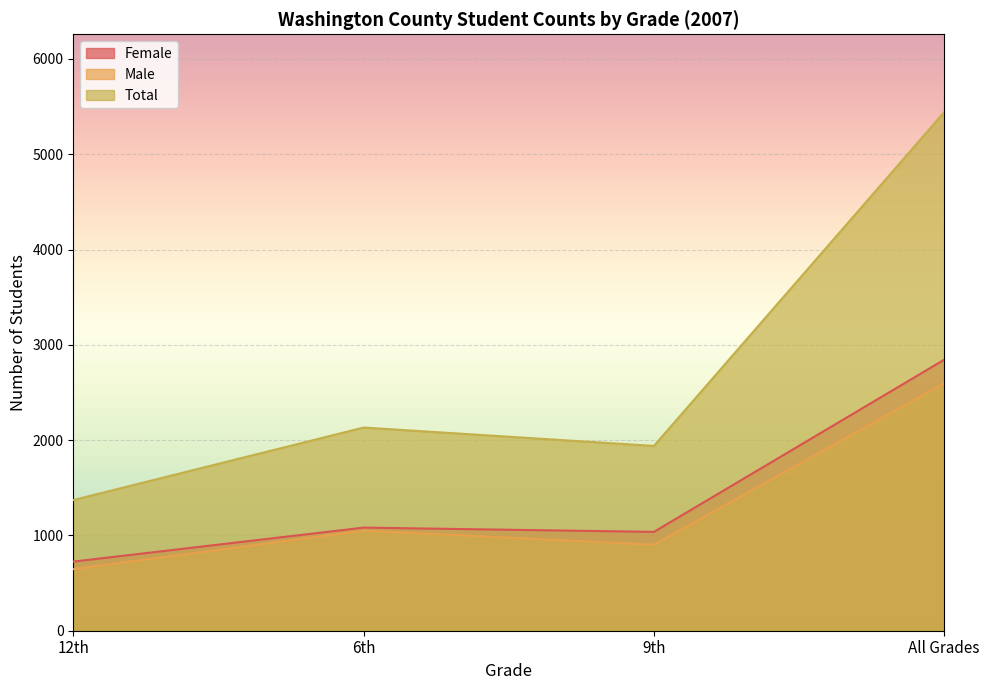

True or false: Male and Female intersect in this chart.

False